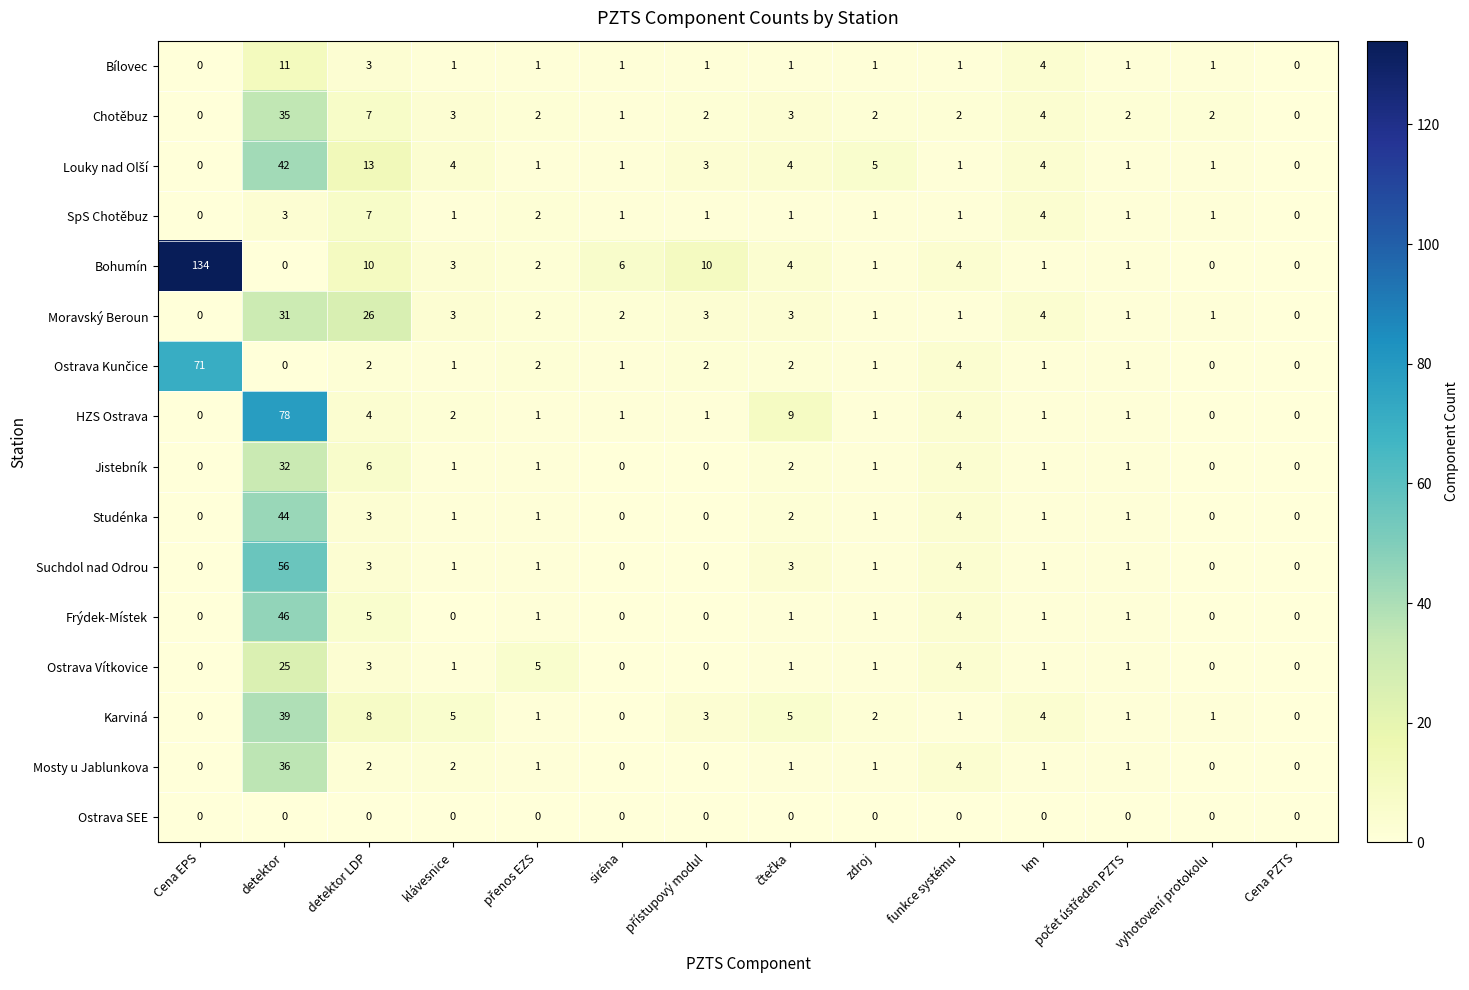

At which label is SpS Chotěbuz closest to 3?

detektor